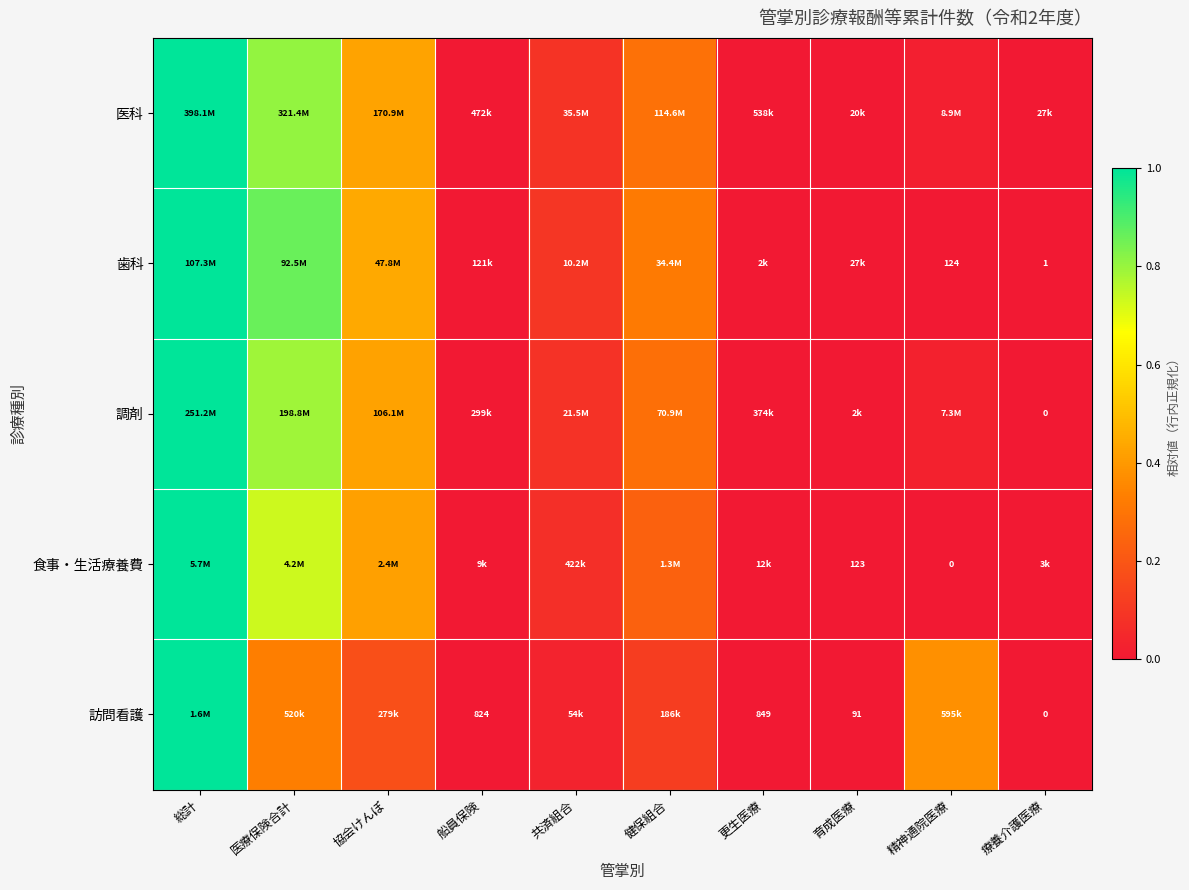

What is the average value of the 食事・生活療養費 series?

0.2